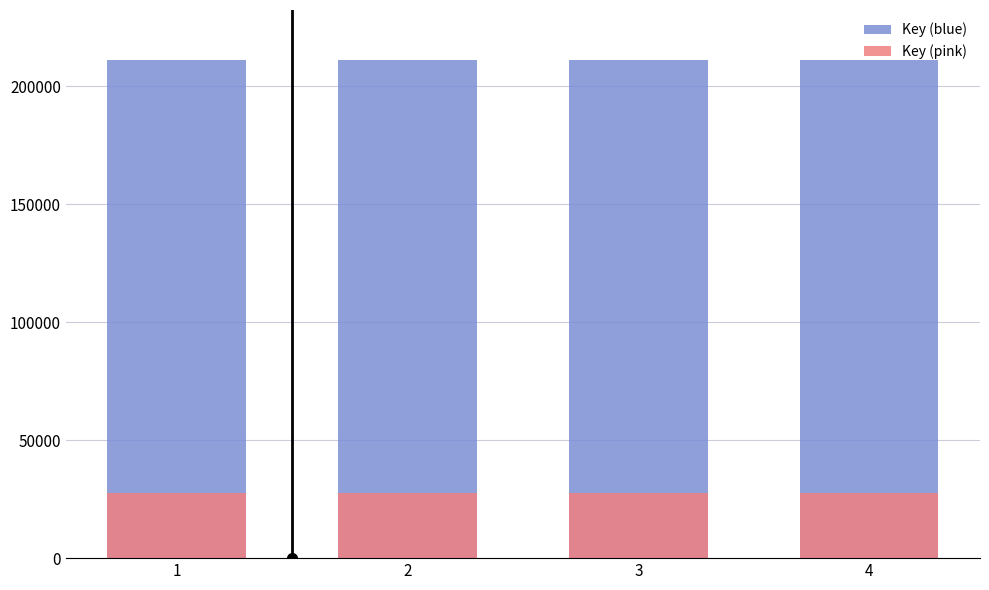

Which series has the largest total across all categories?

Key (blue)